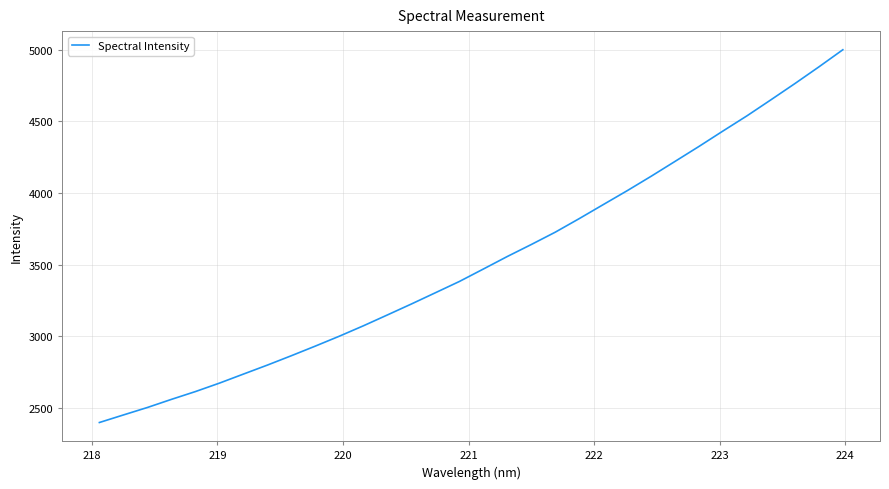

What is the difference between the maximum and minimum values?

2600.2